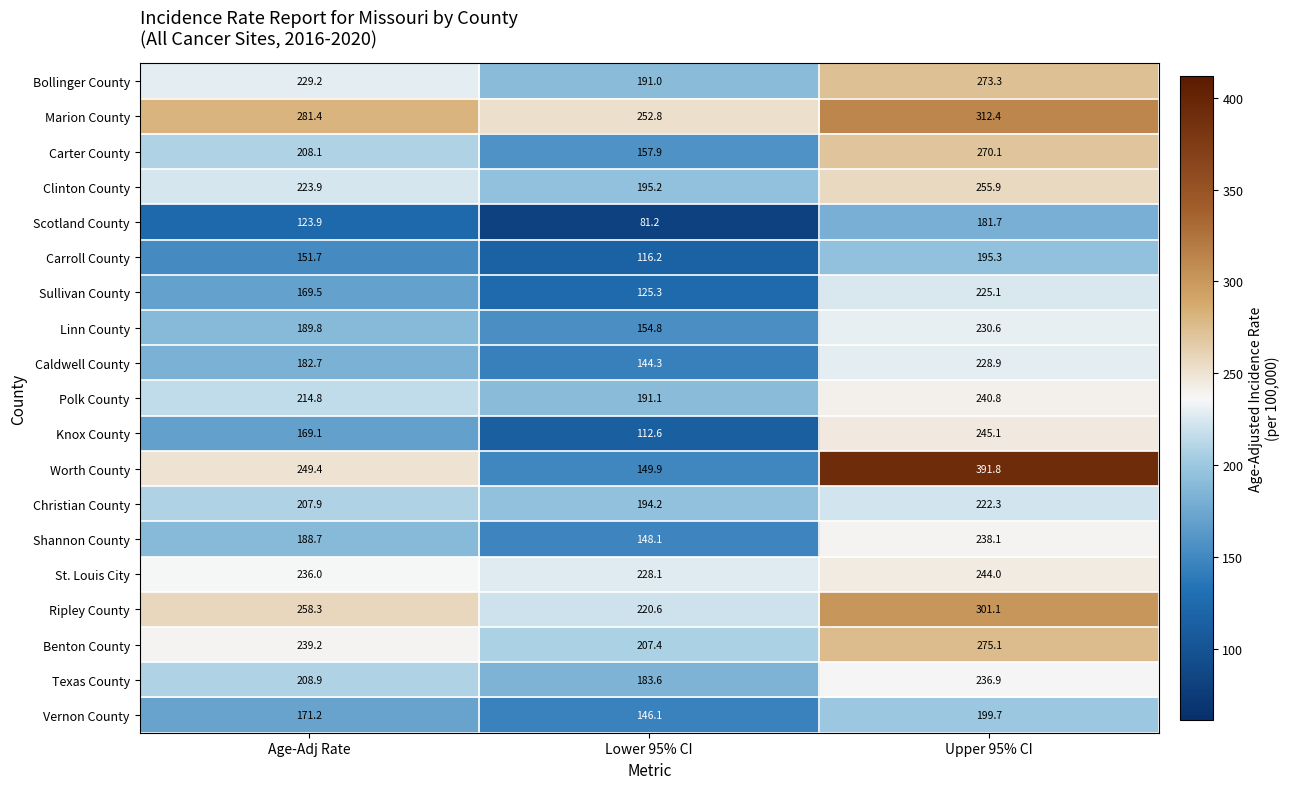

Is it true that Ripley County equals 394.0 at Age-Adj Rate?

False